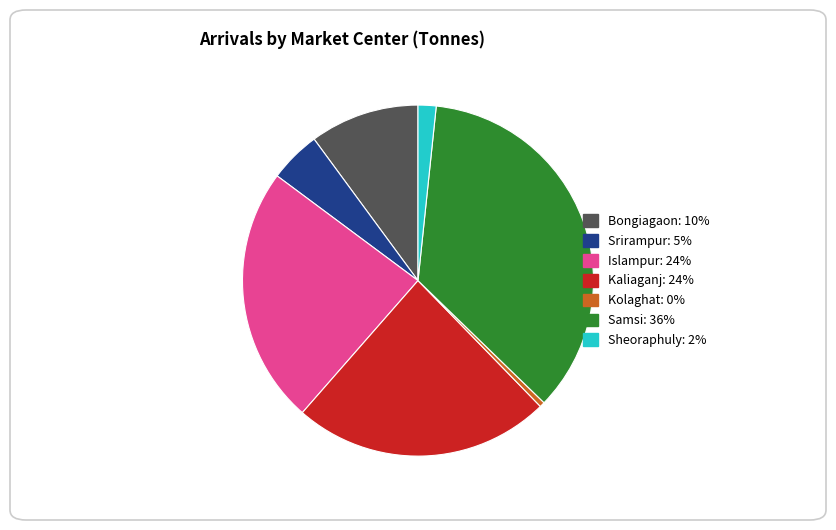

Is it true that Kaliaganj is 24% of the pie?

True